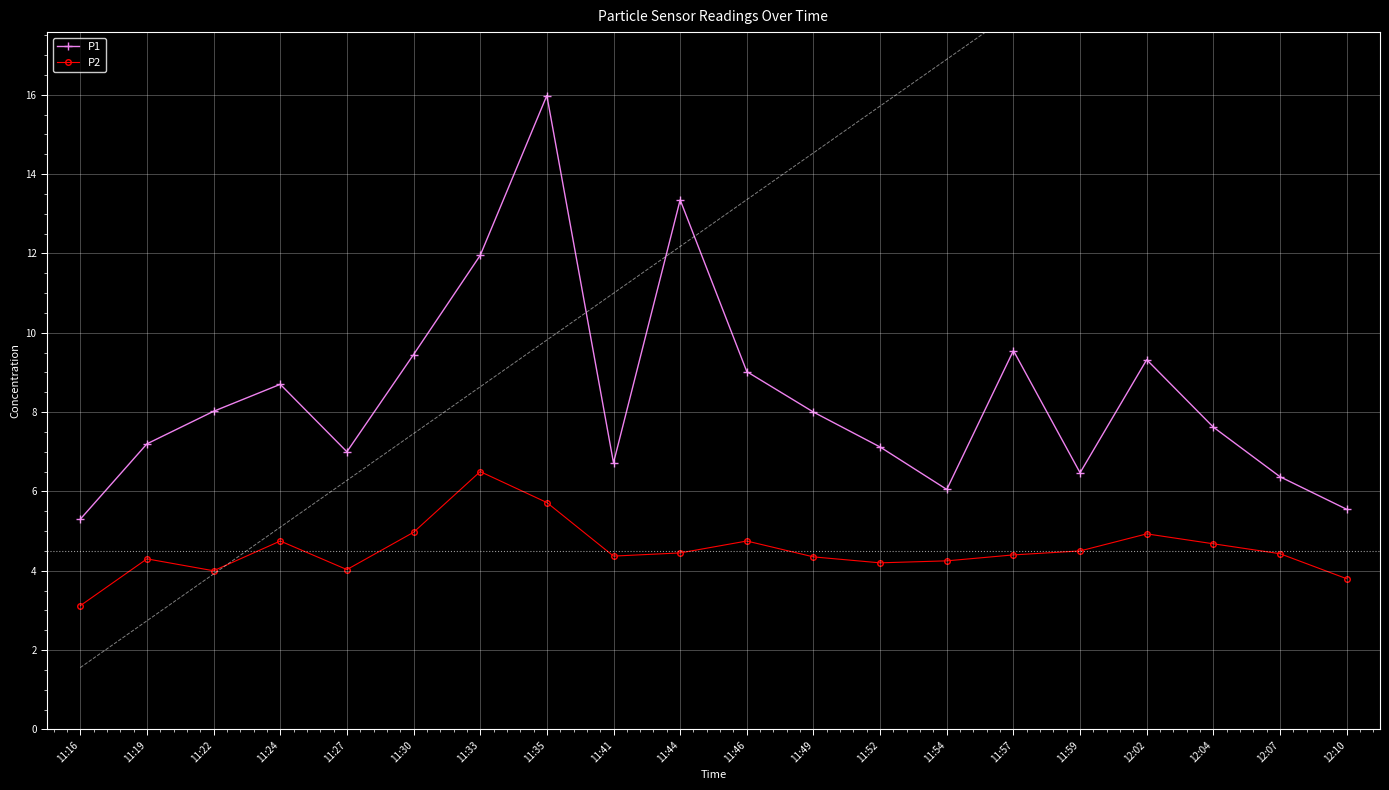

How many values in the P1 series exceed 8?

9